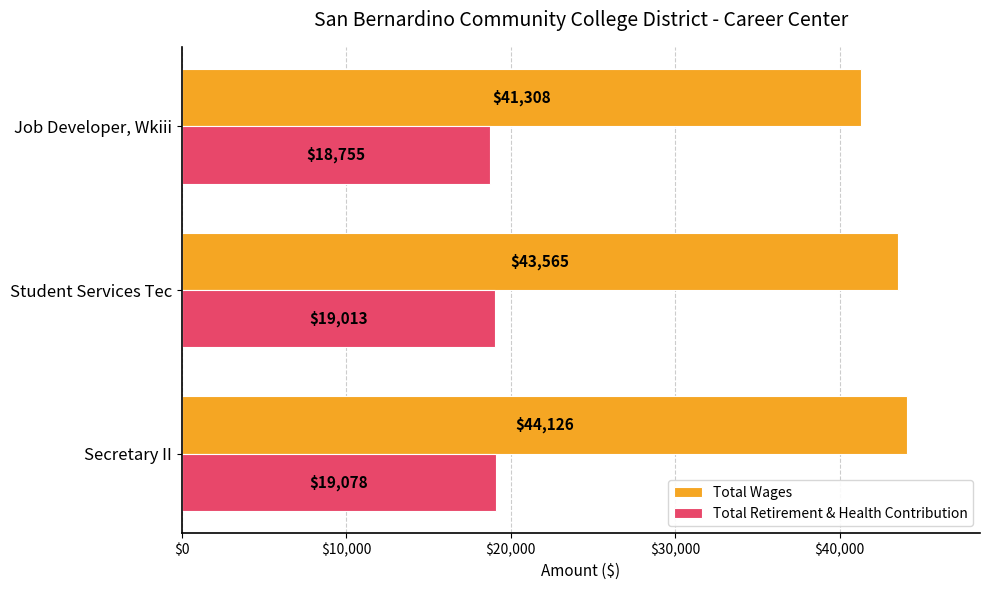

Where is Total Retirement & Health Contribution nearest to the value 18916?

Student Services Tec